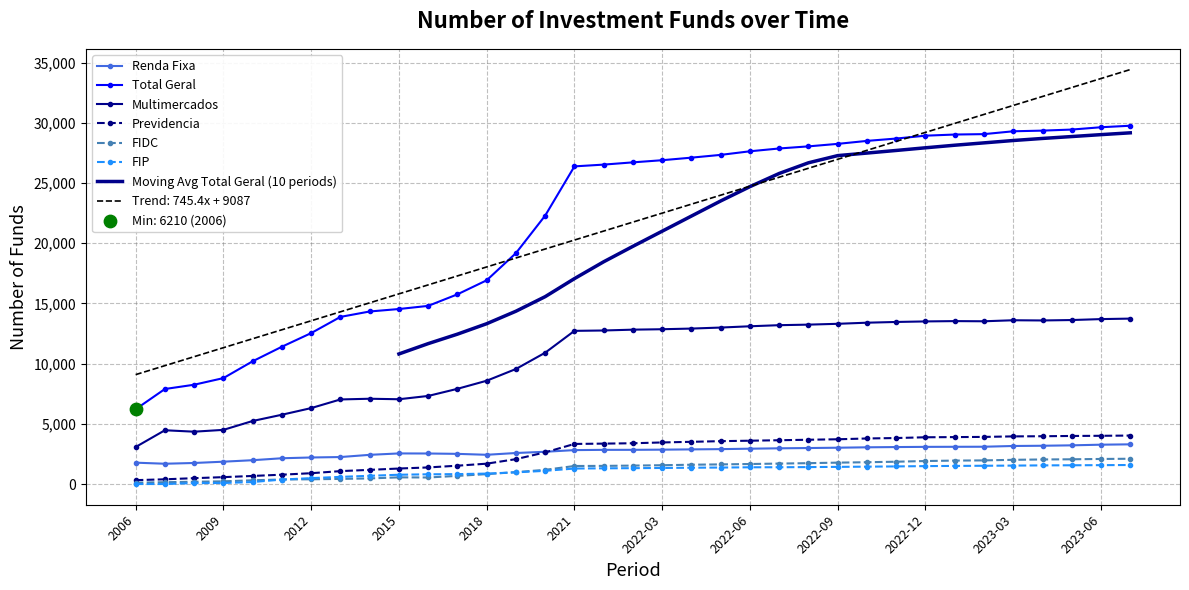

Which series reaches the minimum Y coordinate?

FIP